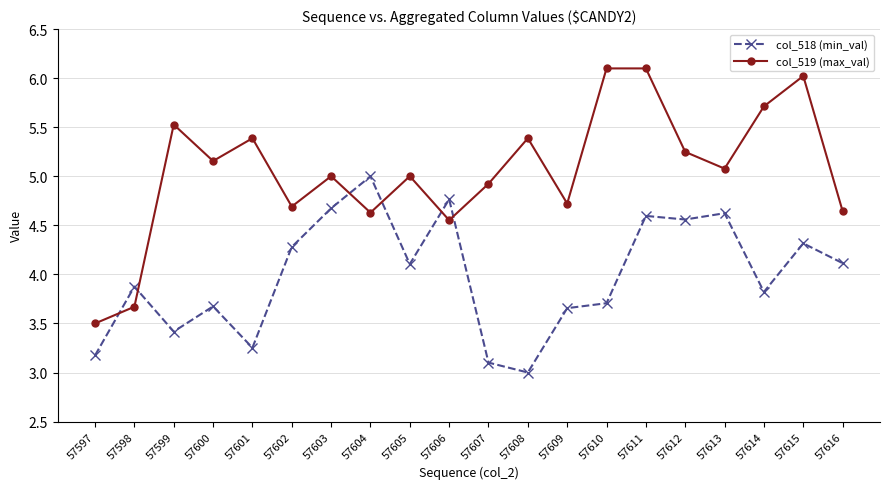

List the series in order of their overall mean, highest first.

col_519 (max_val), col_518 (min_val)